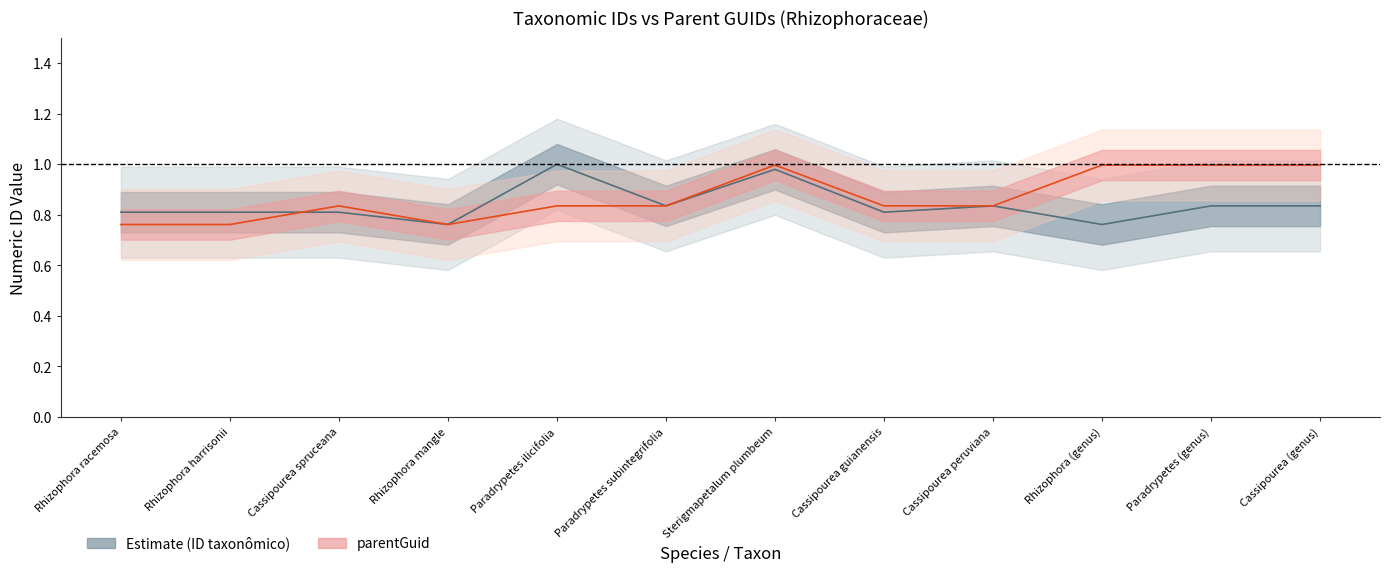

After their last crossing, which series has the higher values: parentGuid (center) or ID taxonômico (center)?

parentGuid (center)